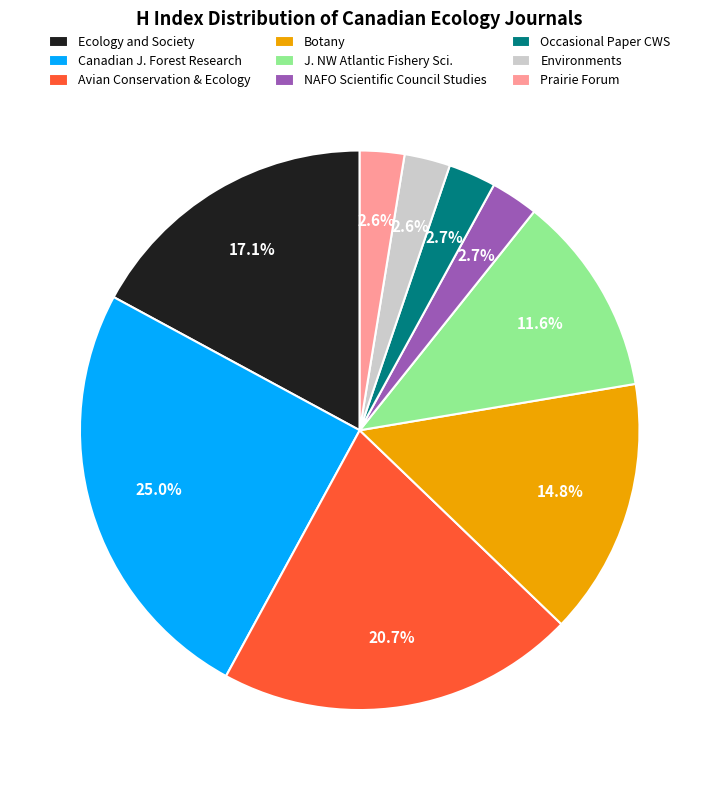

Which category has the biggest portion of the pie?

Canadian J. Forest Research